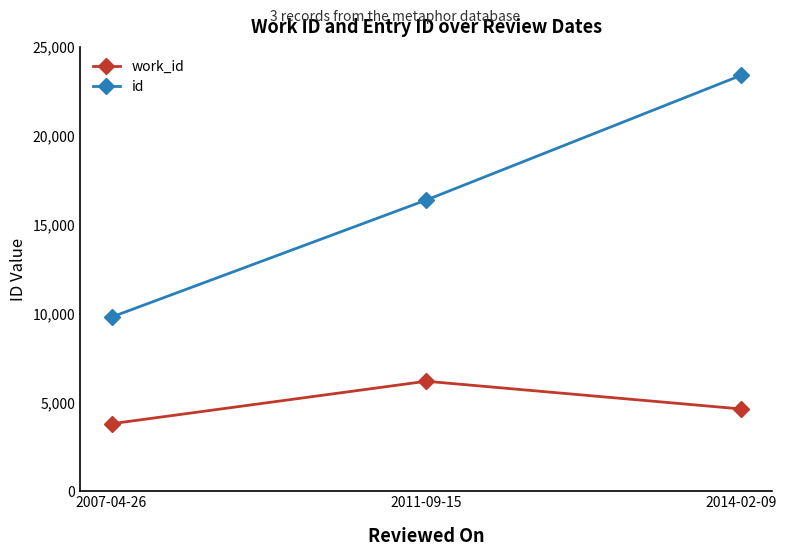

What is the difference between the maximum and minimum values in the work_id series?

2389